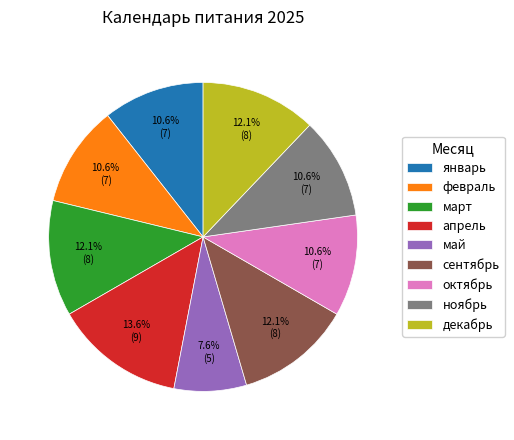

Which category has the biggest portion of the pie?

апрель